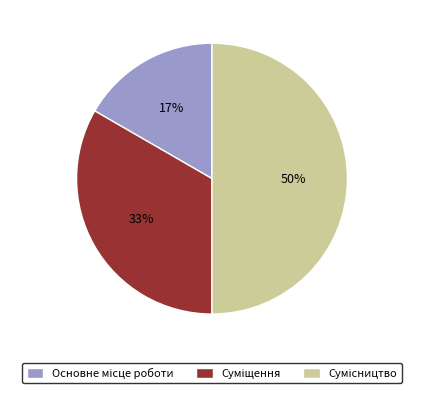

To the nearest percent, what is the average slice percentage?

33%